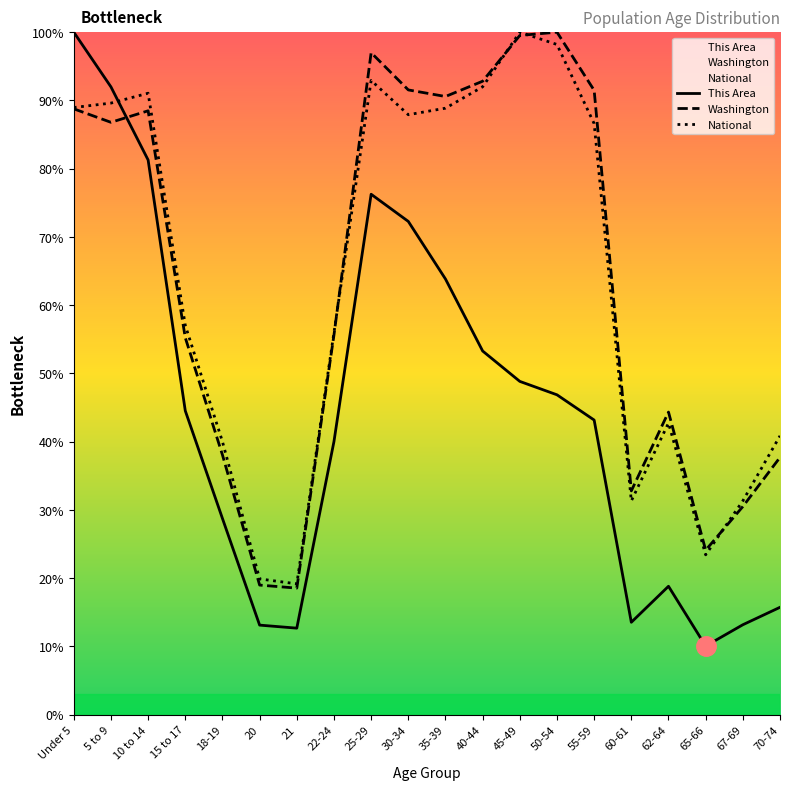

Is the value of This Area at 60-61 greater than the value of National at 55-59?

No